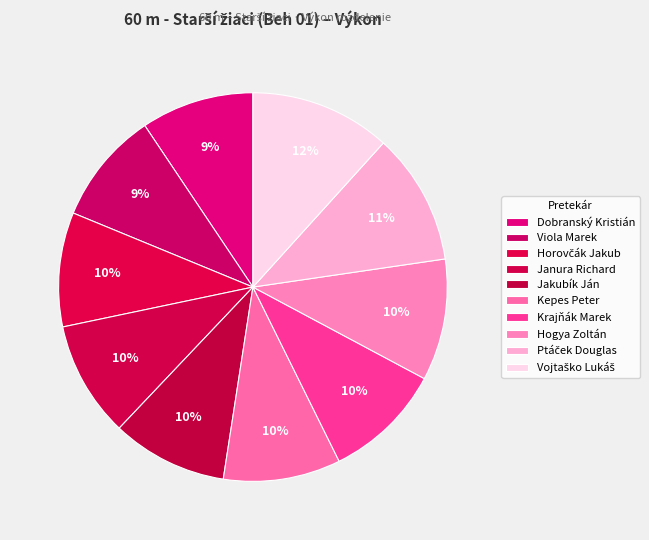

To the nearest percent, what percentage of the pie is Vojtaško Lukáš?

12%